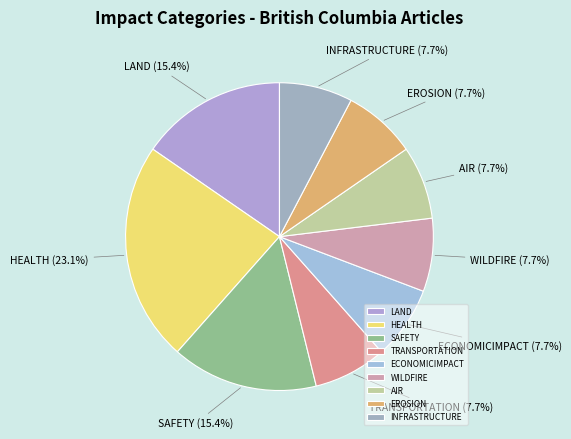

Which slice is the largest?

HEALTH